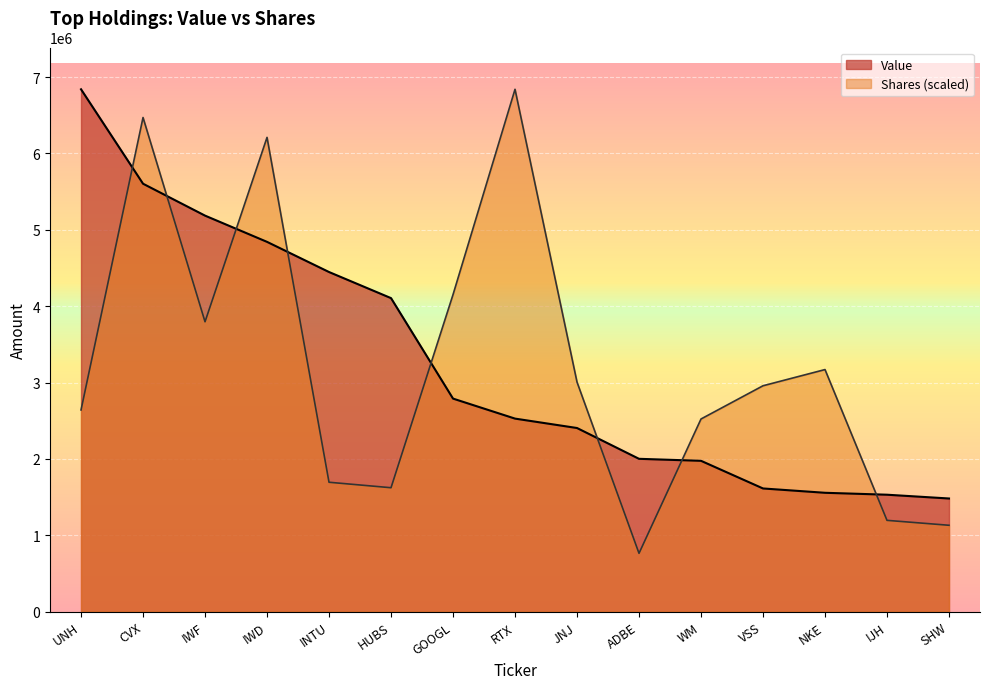

Rank the series at CVX from highest to lowest value.

Shares (scaled), Value